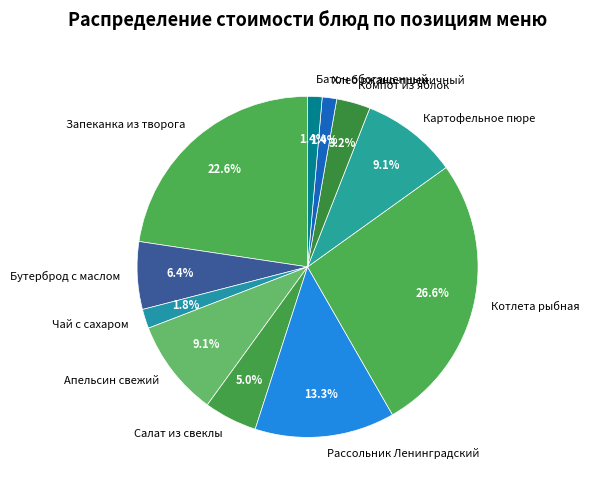

Is there any slice that represents more than half of the pie?

No